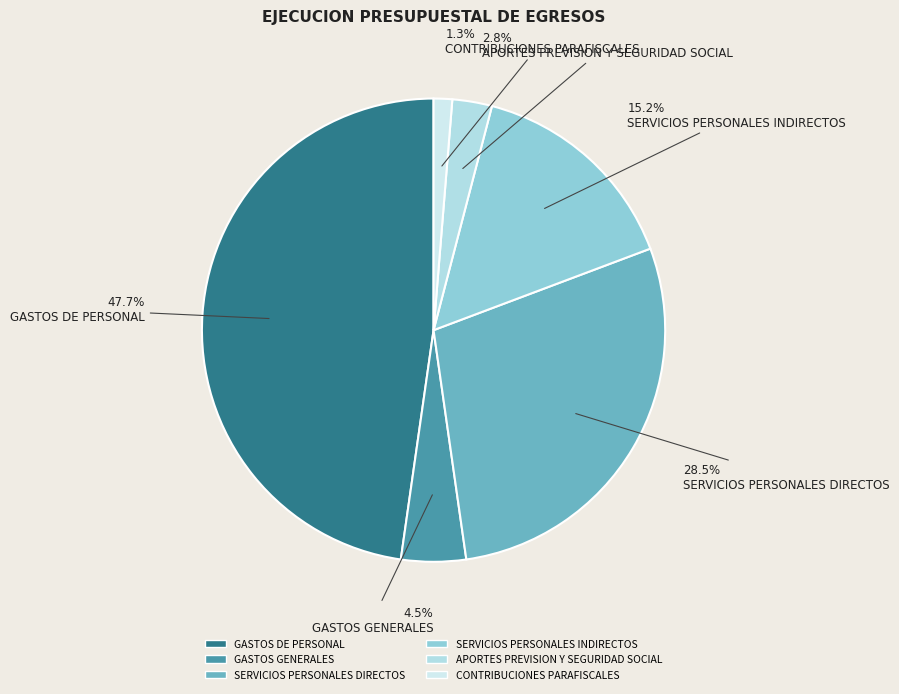

Is it true that APORTES PREVISION Y SEGURIDAD SOCIAL is 3% of the pie?

True